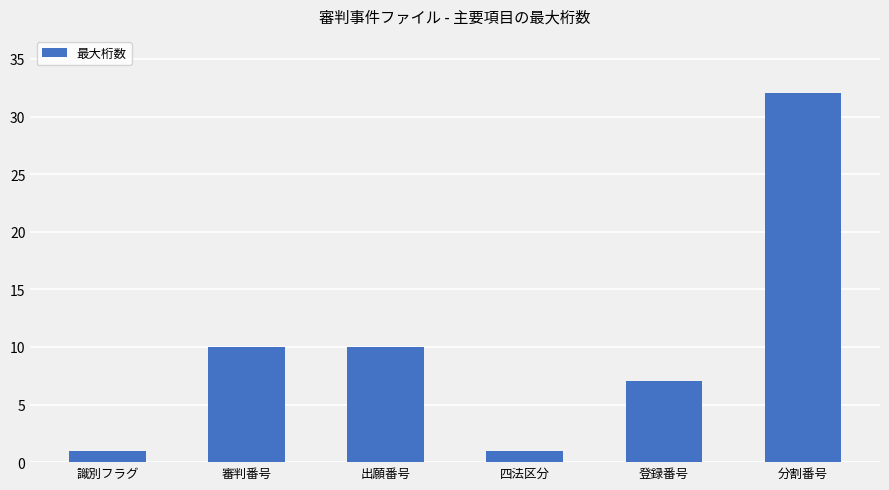

The chart shows a value of 7 at 登録番号. True or false?

True